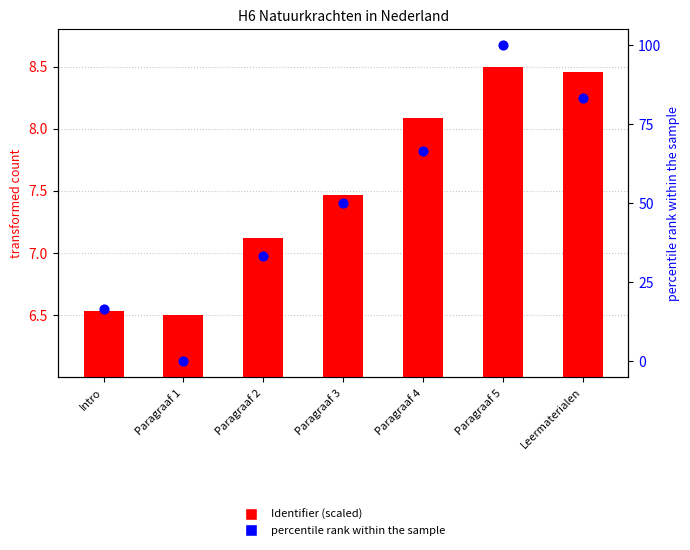

At which category is the sum across all series the highest?

Paragraaf 5